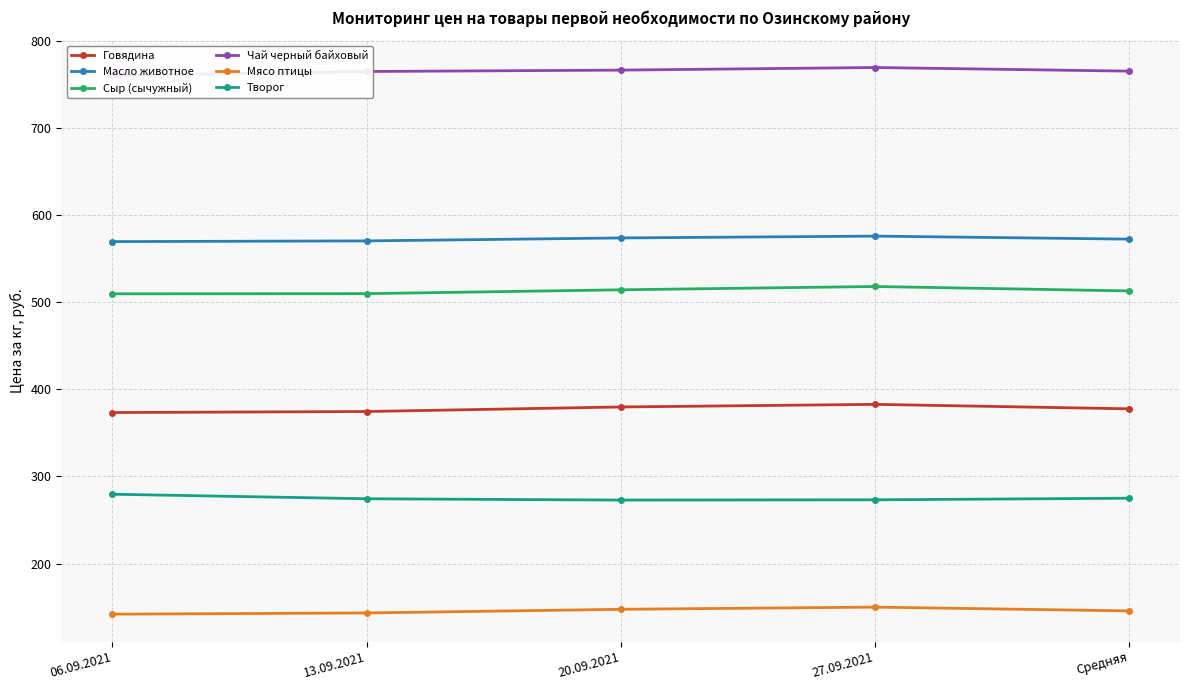

Reading left to right, list all the values displayed in this chart.

Говядина: 373.3	374.5	379.7	382.7	377.6
Масло животное: 569.4	570.2	573.6	575.7	572.2
Сыр (сычужный): 509.5	509.7	514.1	517.9	512.8
Чай черный байховый: 760.0	764.5	766.1	769.1	764.9
Мясо птицы: 142.0	143.4	147.6	150.1	145.8
Творог: 279.6	274.4	272.9	273.2	275.0